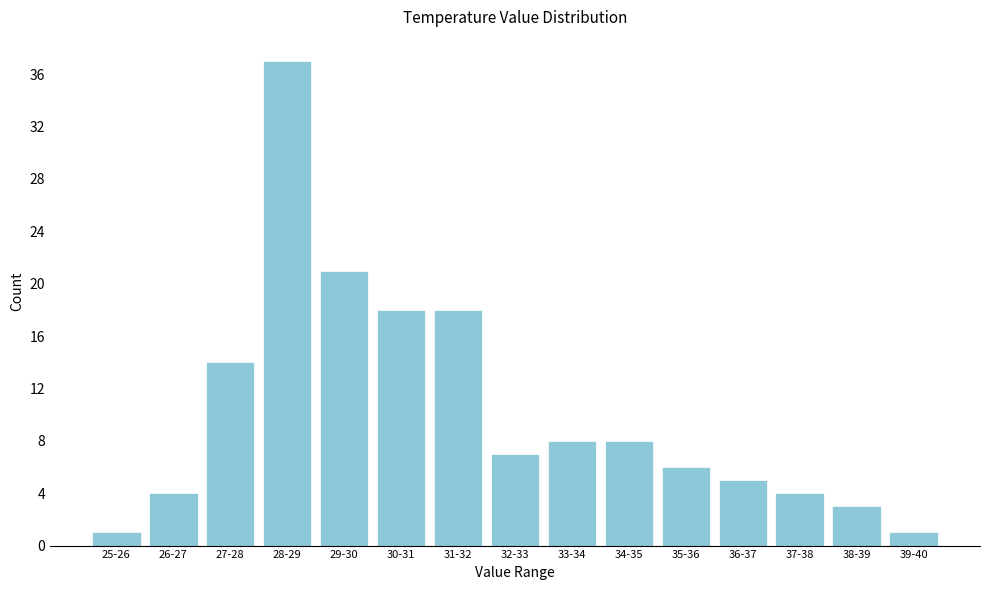

Reading right to left, transcribe all the data shown in this chart.

39-40=1	38-39=3	37-38=4	36-37=5	35-36=6	34-35=8	33-34=8	32-33=7	31-32=18	30-31=18	29-30=21	28-29=37	27-28=14	26-27=4	25-26=1